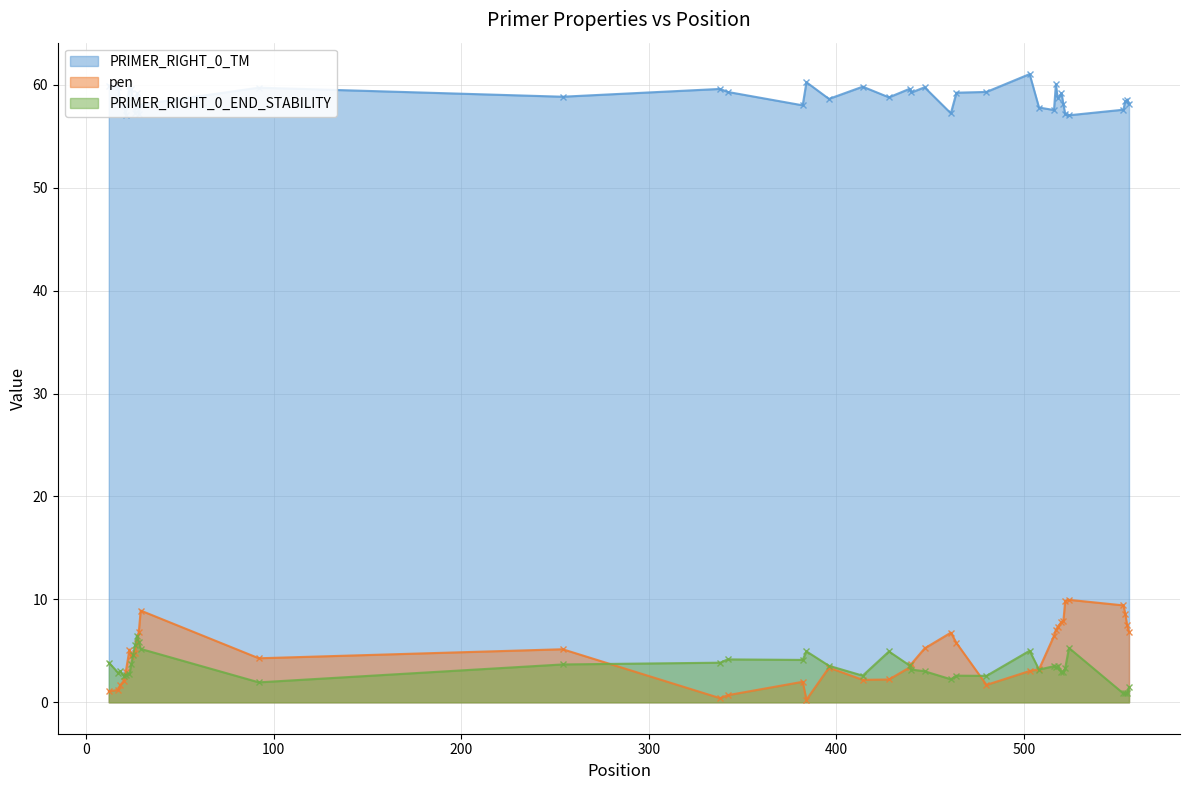

Which series has the widest spread of values?

pen